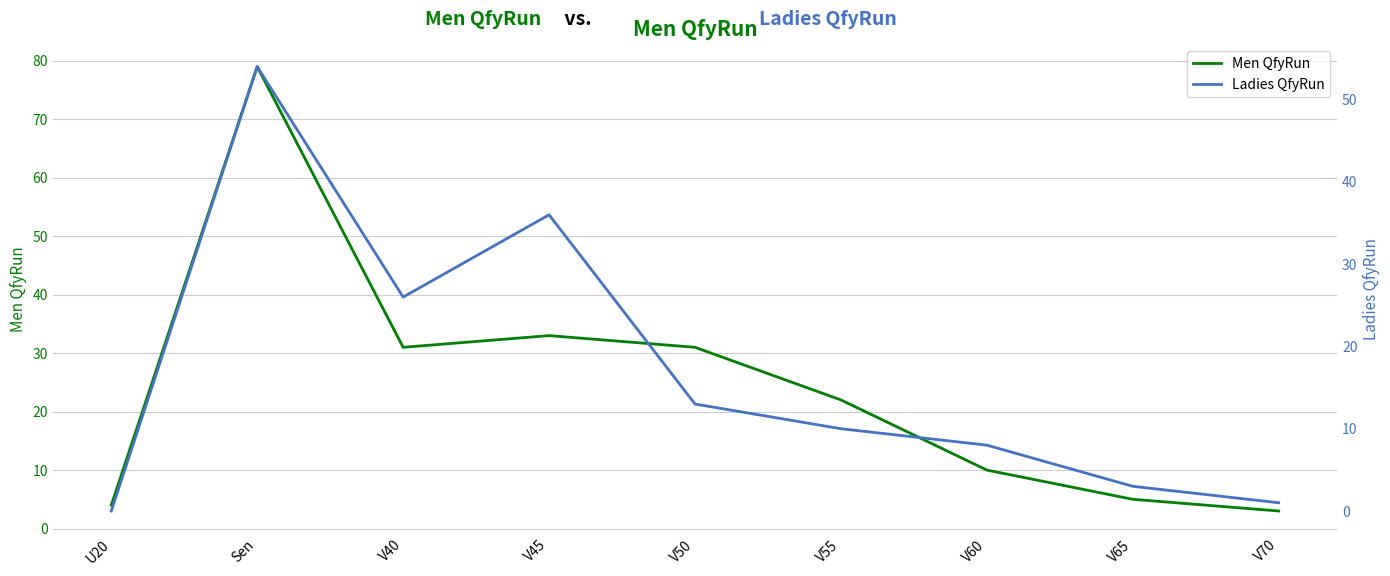

Reading left to right, list all the values displayed in this chart.

Men QfyRun: 4	79	31	33	31	22	10	5	3
Ladies QfyRun: 0	54	26	36	13	10	8	3	1